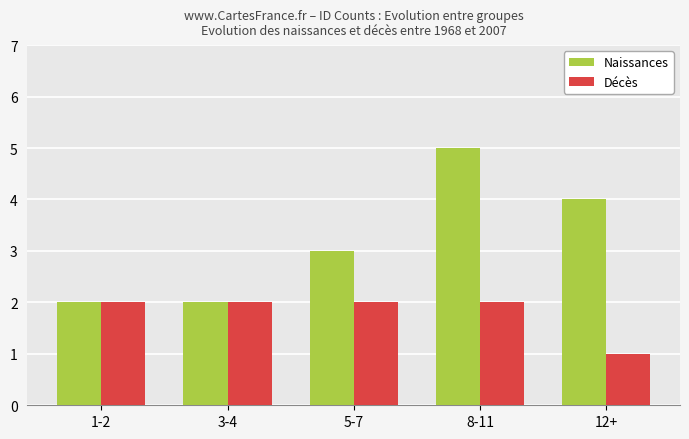

What is the spread (max minus min) of values at 12+?

3